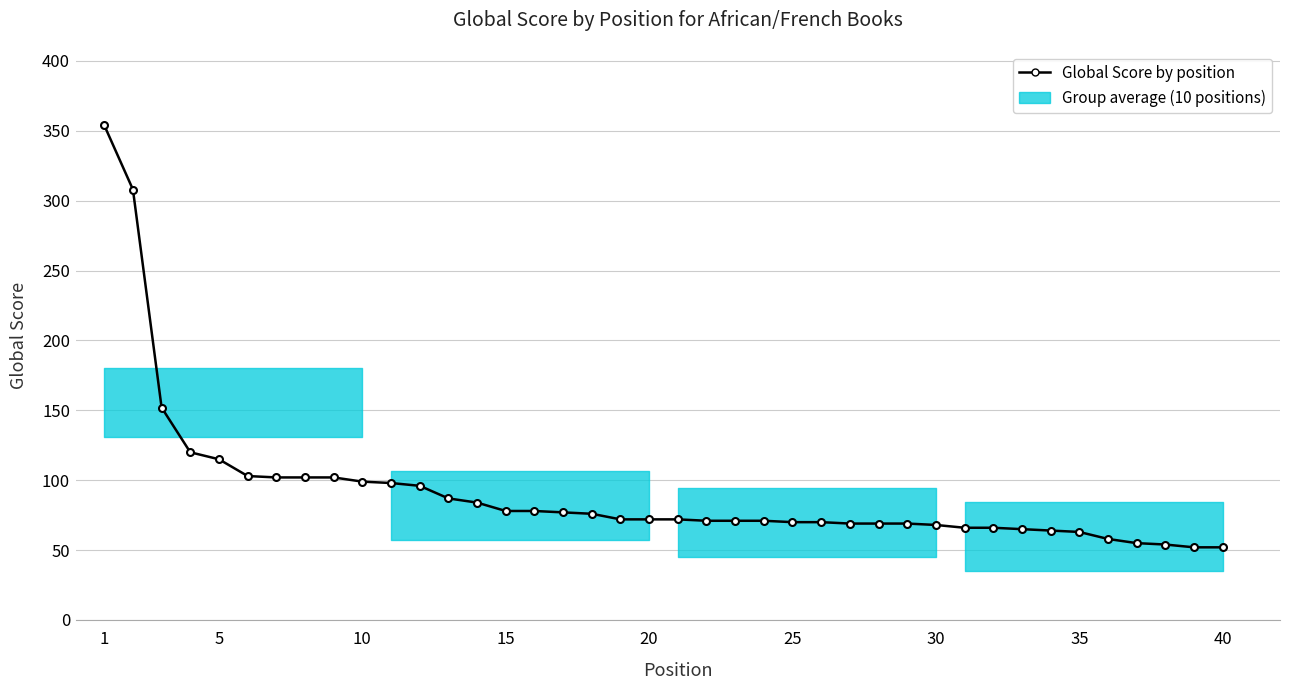

What is the value of the 40th point from the left?

52